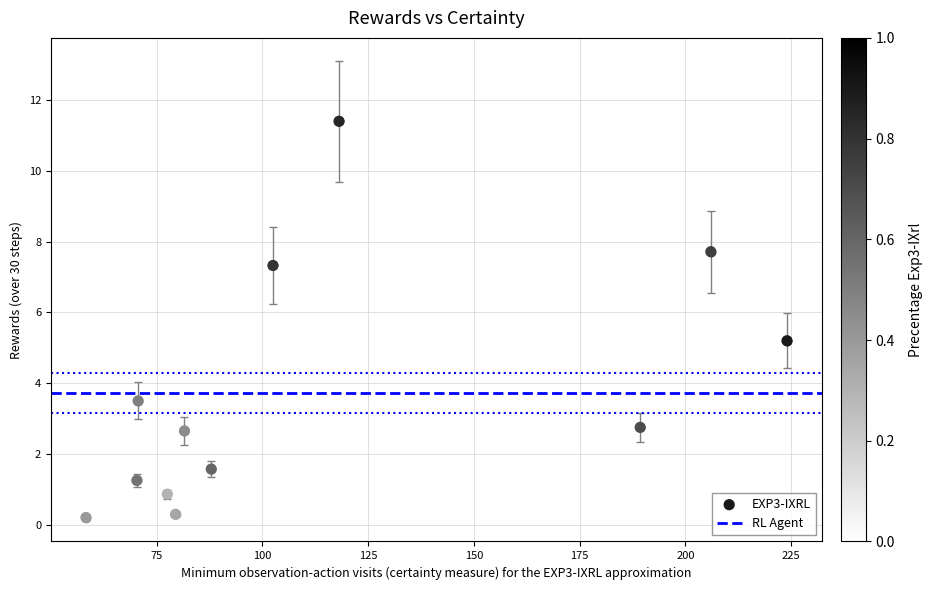

What Y value in the scatter plot is closest to 5?

5.2